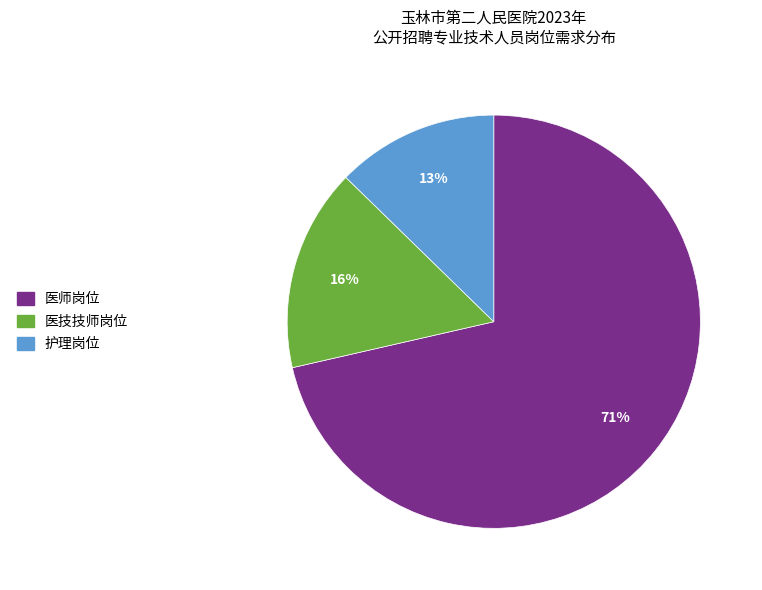

What is the largest slice in the pie chart?

医师岗位